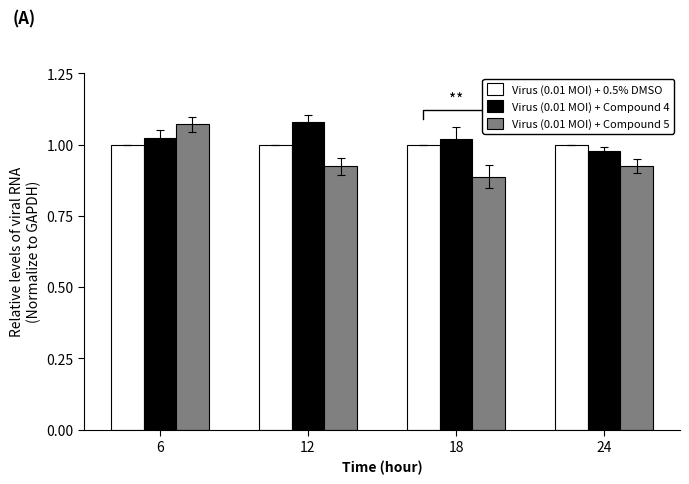

At how many categories does at least one series exceed 1?

3